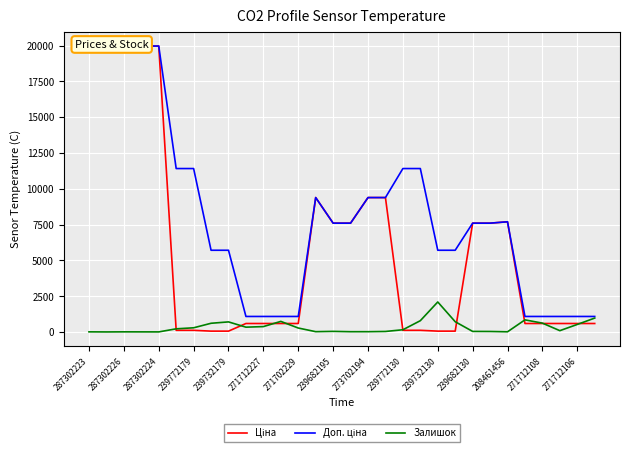

The Залишок series shows 9.0 at 15. True or false?

False